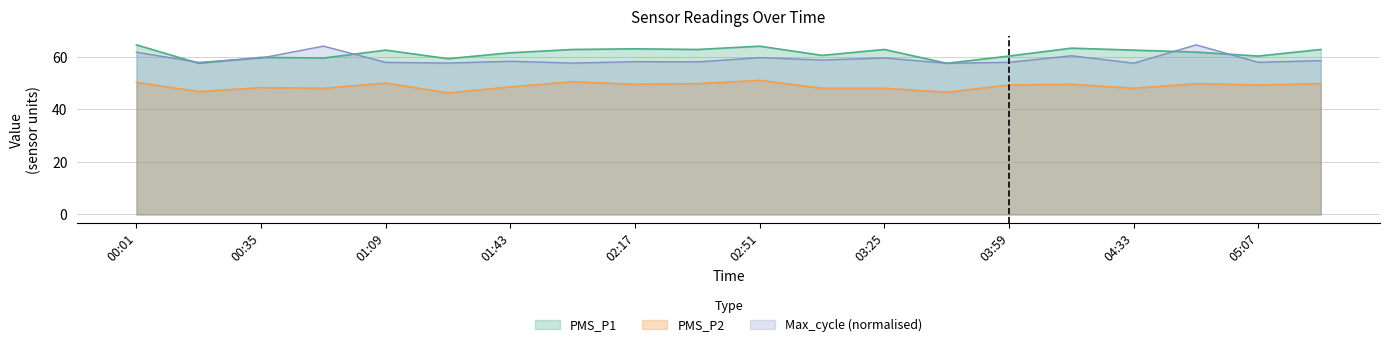

True or false: Max_cycle and PMS_P2 cross at least once.

False